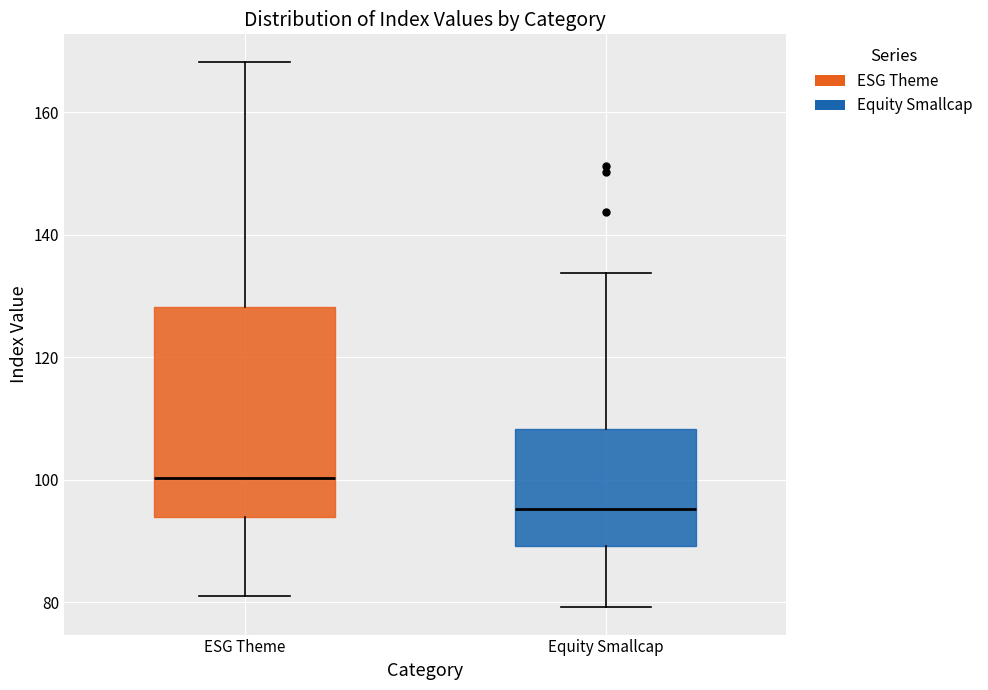

Reading left to right, read every box against the y-axis: the position of its median line, the range the box covers, and the ends of its whiskers. The values are not printed on the chart, so give them approximately, as read against the axis.

ESG Theme: median 100, box 94 to 128, whiskers 82 to 168
Equity Smallcap: median 96, box 90 to 108, whiskers 80 to 134